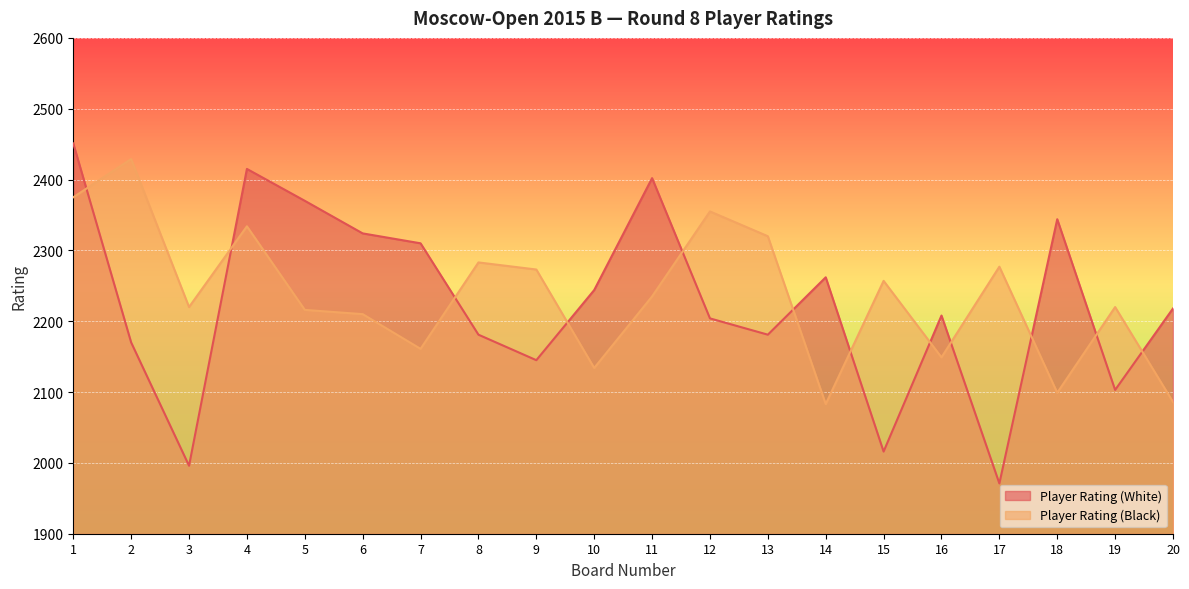

At which category is the sum across all series the highest?

1